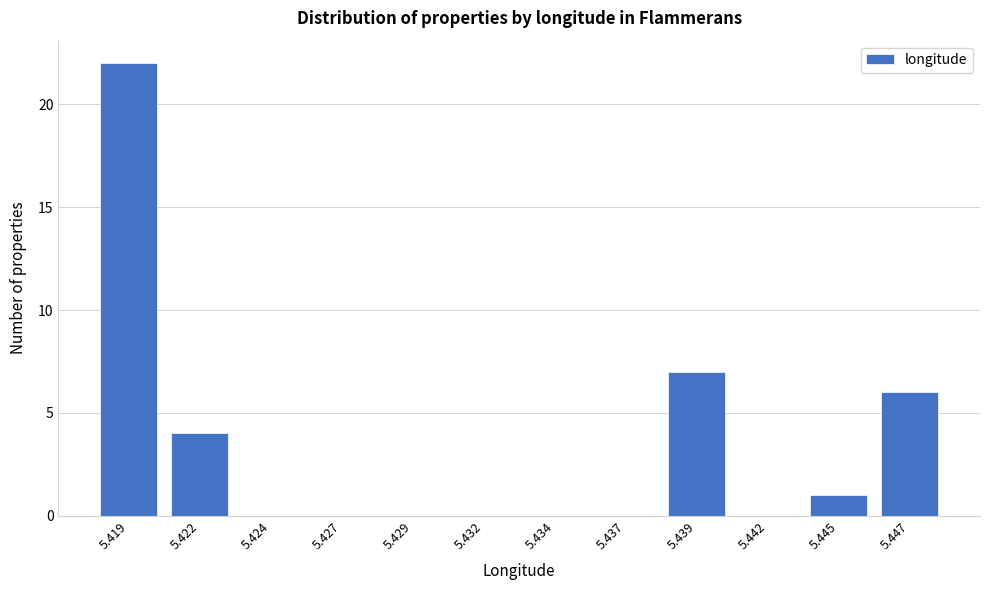

Reading left to right, what are all the values shown in this chart?

5.419=22	5.422=4	5.424=0	5.427=0	5.429=0	5.432=0	5.434=0	5.437=0	5.439=7	5.442=0	5.445=1	5.447=6